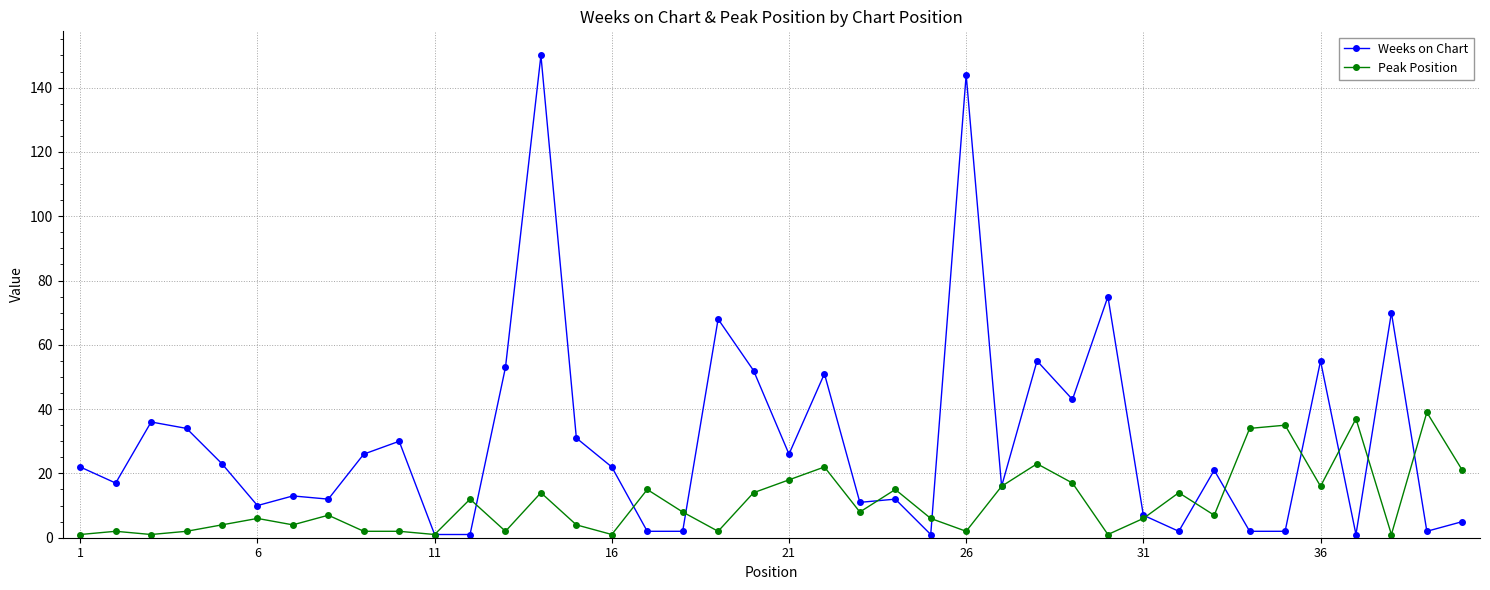

What is the maximum value for Peak Position?

39